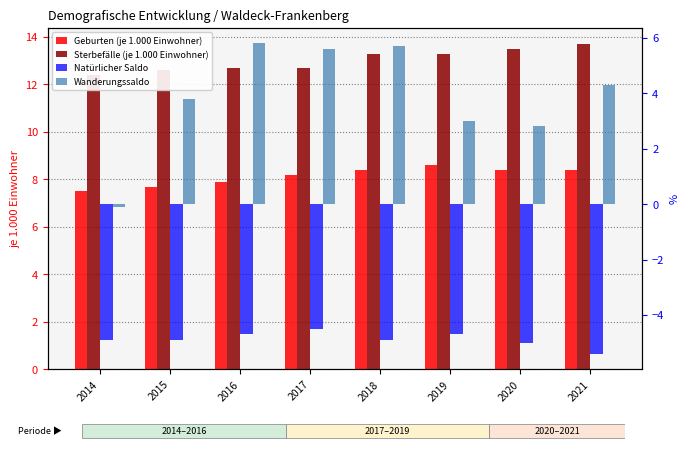

The Natürlicher Saldo series shows -2.6 at 2014. True or false?

False